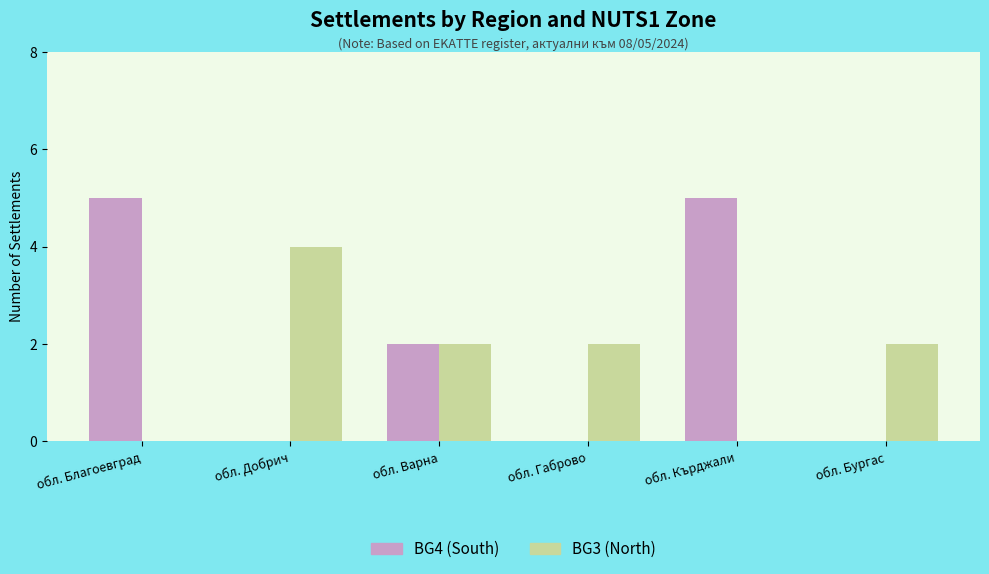

Count the BG3 (North) values in the range 0 to 2.

5